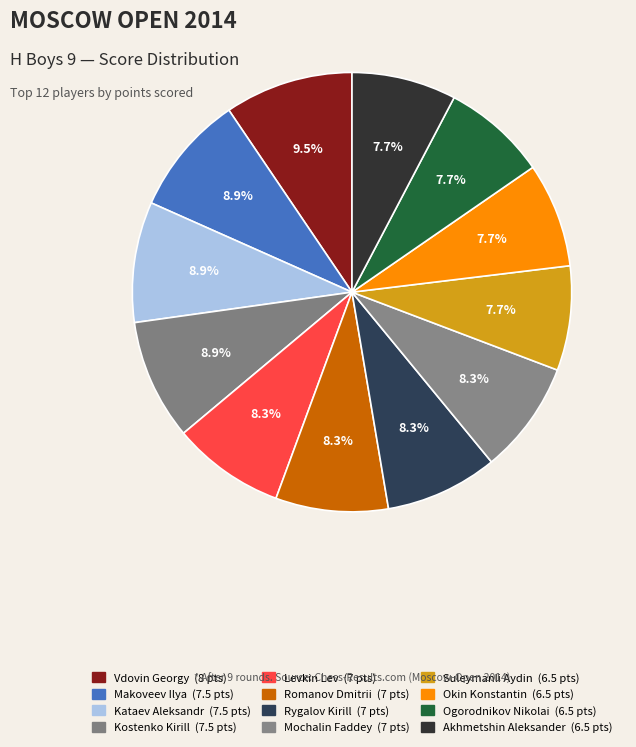

Count the number of slices in the pie.

12